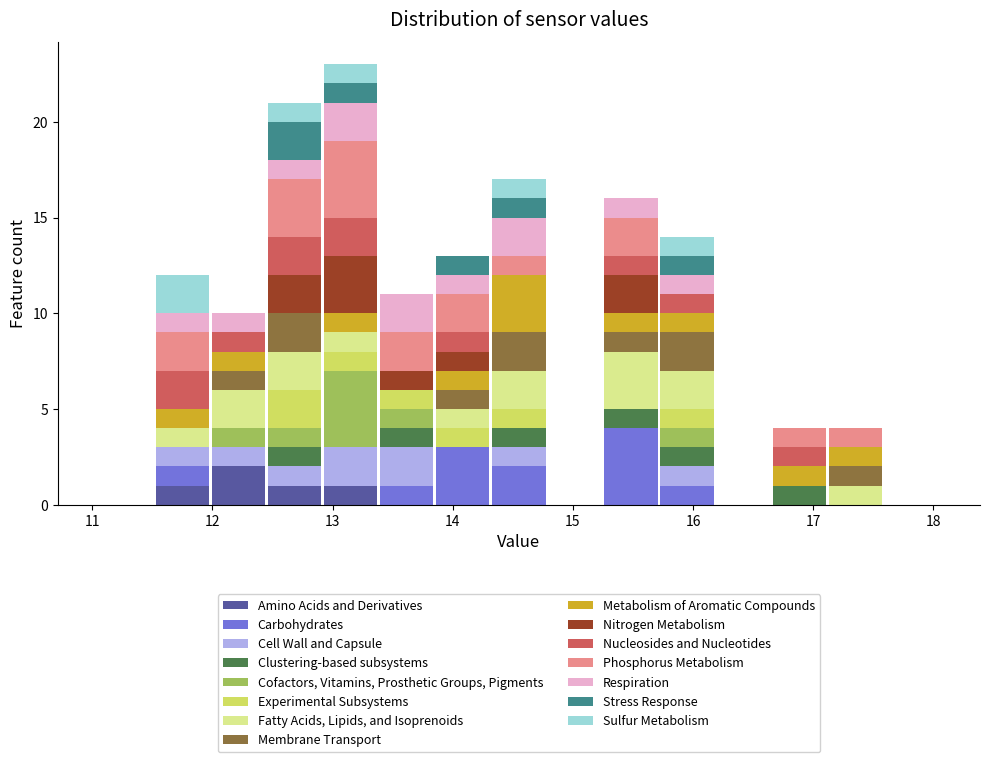

Reading left to right, list every stacked bar in this chart as the range it spans on the x-axis followed by its total height. Neither the bar edges nor the heights are printed on the chart, so give them approximately, as read against the axes.

11.1 to 11.5: 0
11.5 to 12.0: 12
12.0 to 12.5: 10
12.5 to 12.9: 21
12.9 to 13.4: 23
13.4 to 13.9: 11
13.9 to 14.3: 13
14.3 to 14.8: 17
14.8 to 15.3: 0
15.3 to 15.7: 16
15.7 to 16.2: 14
16.2 to 16.7: 0
16.7 to 17.1: 4
17.1 to 17.6: 4
17.6 to 18.1: 0